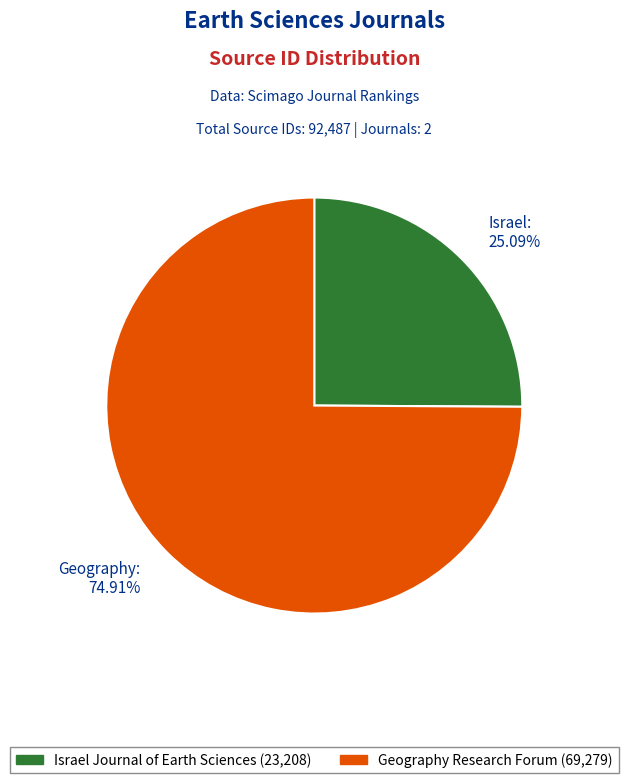

Rank the categories by value from lowest to highest.

Israel Journal of Earth Sciences, Geography Research Forum